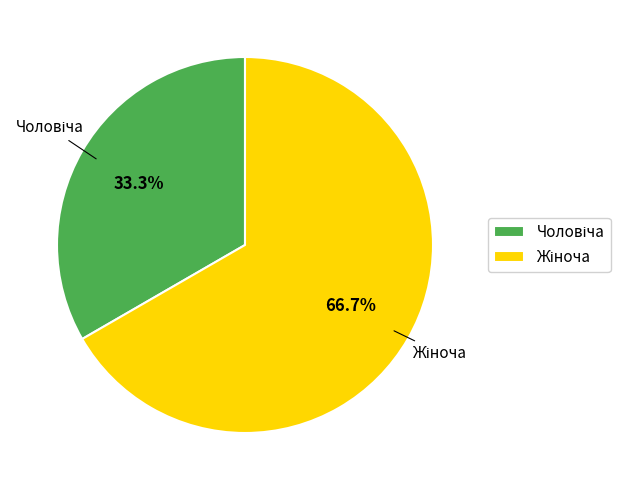

Is there a majority slice in this chart?

Yes